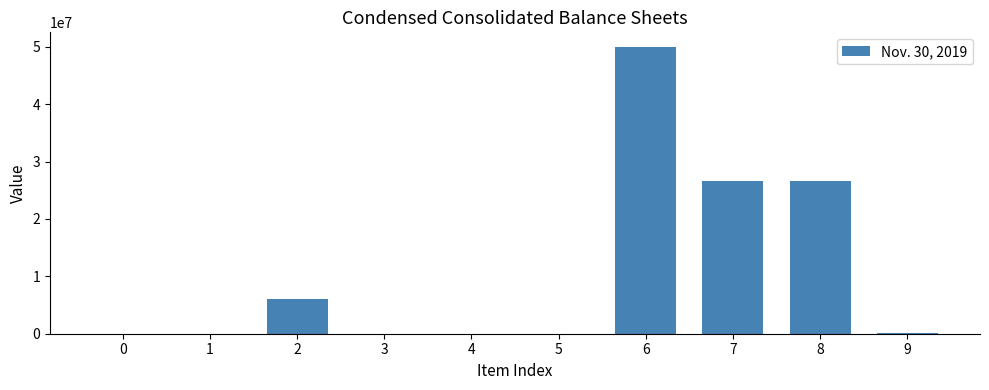

Is it true that the value at 8 is 46175805.7?

False